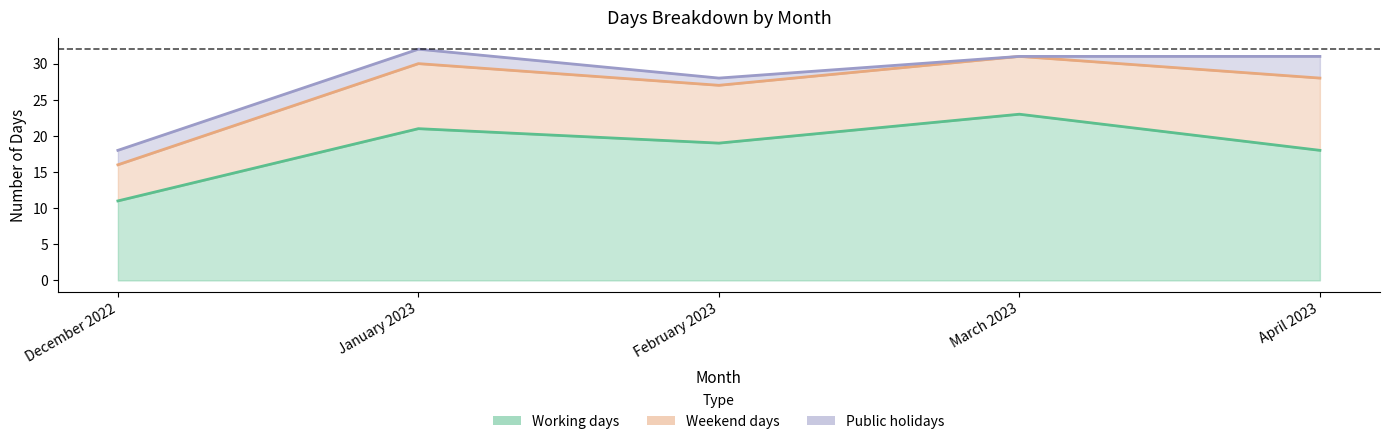

True or false: Weekend days has a value of 15 at January 2023.

False